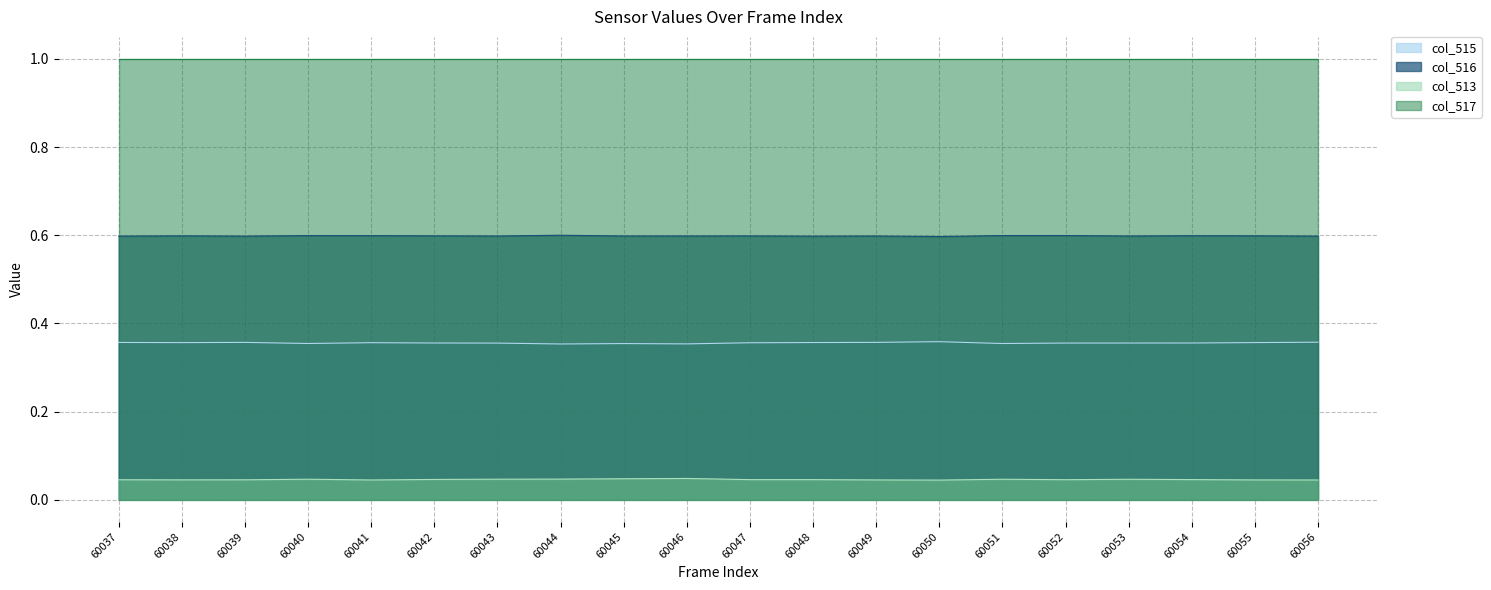

True or false: col_513 and col_516 cross at least once.

False